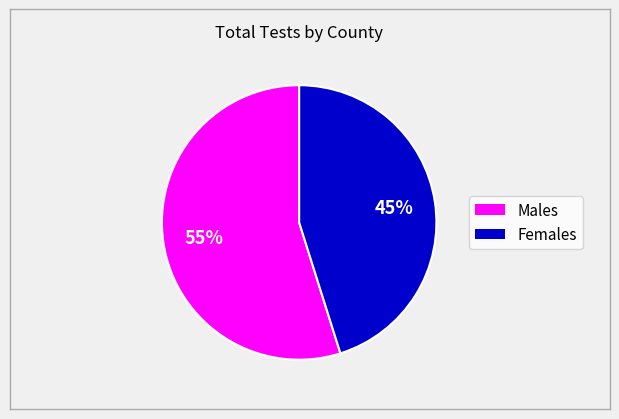

Is there any slice that represents more than half of the pie?

Yes